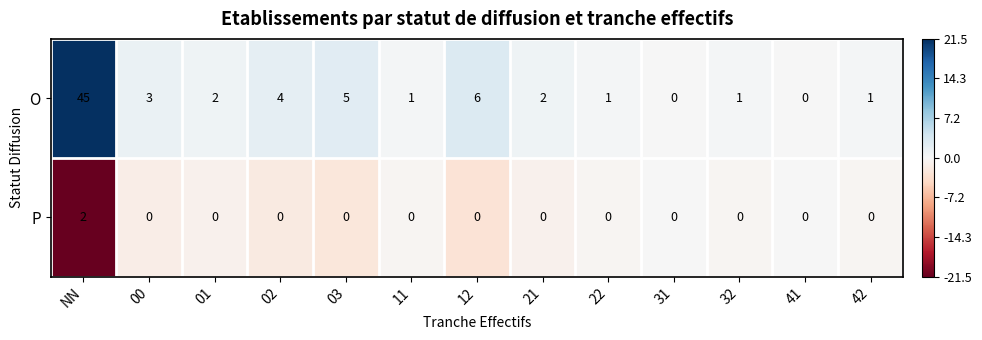

Reading left to right, what are all the values shown in this chart?

O: 45	3	2	4	5	1	6	2	1	0	1	0	1
P: 2	0	0	0	0	0	0	0	0	0	0	0	0